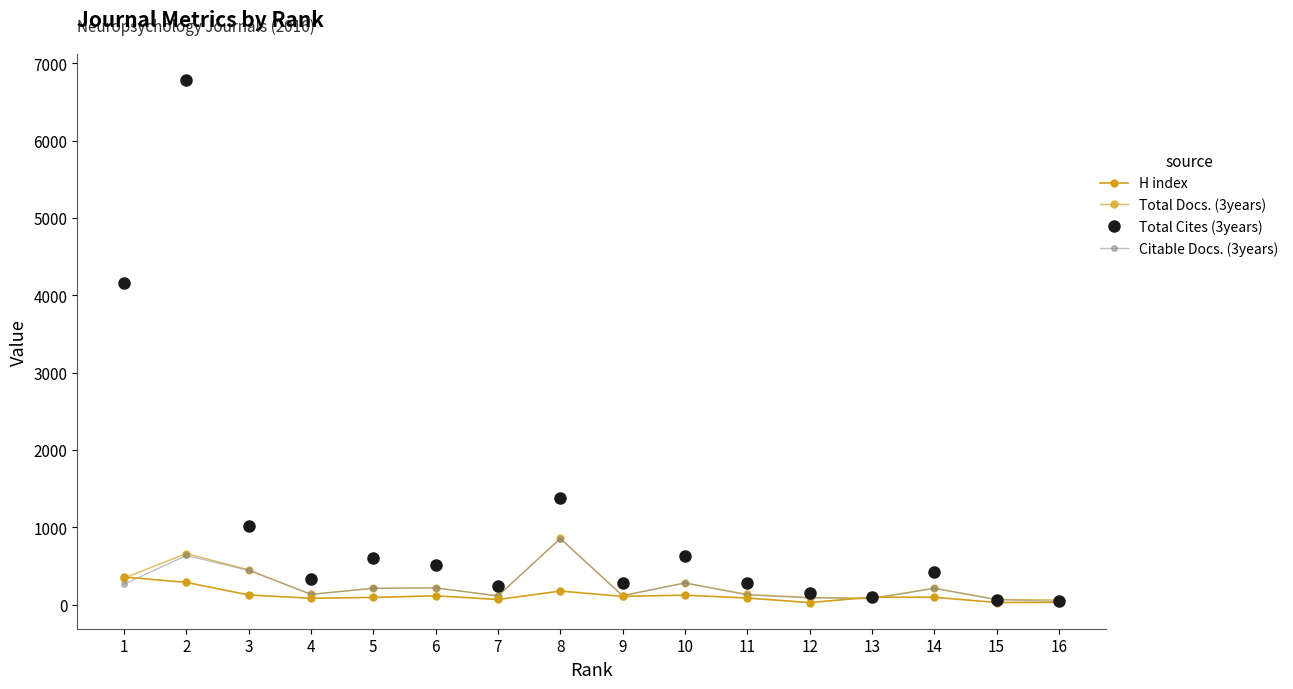

Is this an area chart (filled region under the line)?

No